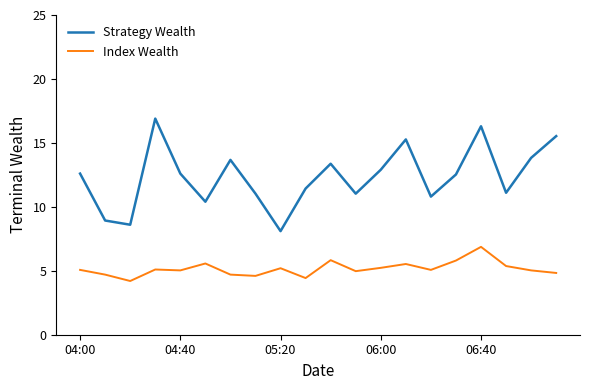

What is the difference between the second highest and second lowest values in the Index Wealth series?

1.4